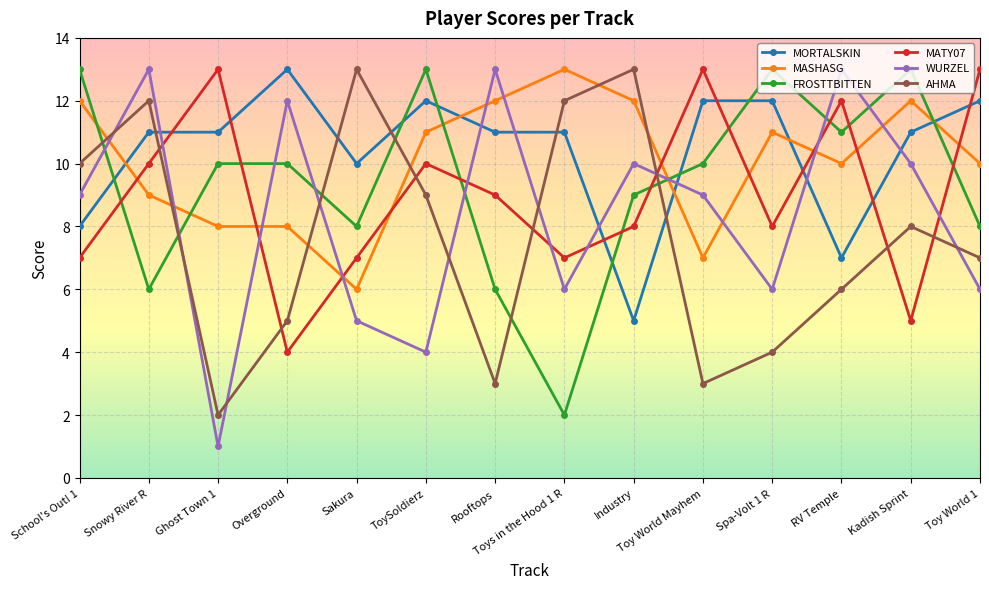

Reading left to right, what are all the values shown in this chart?

MORTALSKIN: School's Out! 1=8	Snowy River R=11	Ghost Town 1=11	Overground=13	Sakura=10	ToySoldierz=12	Rooftops=11	Toys in the Hood 1 R=11	Industry=5	Toy World Mayhem=12	Spa-Volt 1 R=12	RV Temple=7	Kadish Sprint=11	Toy World 1=12
MASHASG: School's Out! 1=12	Snowy River R=9	Ghost Town 1=8	Overground=8	Sakura=6	ToySoldierz=11	Rooftops=12	Toys in the Hood 1 R=13	Industry=12	Toy World Mayhem=7	Spa-Volt 1 R=11	RV Temple=10	Kadish Sprint=12	Toy World 1=10
FROSTTBITTEN: School's Out! 1=13	Snowy River R=6	Ghost Town 1=10	Overground=10	Sakura=8	ToySoldierz=13	Rooftops=6	Toys in the Hood 1 R=2	Industry=9	Toy World Mayhem=10	Spa-Volt 1 R=13	RV Temple=11	Kadish Sprint=13	Toy World 1=8
MATY07: School's Out! 1=7	Snowy River R=10	Ghost Town 1=13	Overground=4	Sakura=7	ToySoldierz=10	Rooftops=9	Toys in the Hood 1 R=7	Industry=8	Toy World Mayhem=13	Spa-Volt 1 R=8	RV Temple=12	Kadish Sprint=5	Toy World 1=13
WURZEL: School's Out! 1=9	Snowy River R=13	Ghost Town 1=1	Overground=12	Sakura=5	ToySoldierz=4	Rooftops=13	Toys in the Hood 1 R=6	Industry=10	Toy World Mayhem=9	Spa-Volt 1 R=6	RV Temple=13	Kadish Sprint=10	Toy World 1=6
AHMA: School's Out! 1=10	Snowy River R=12	Ghost Town 1=2	Overground=5	Sakura=13	ToySoldierz=9	Rooftops=3	Toys in the Hood 1 R=12	Industry=13	Toy World Mayhem=3	Spa-Volt 1 R=4	RV Temple=6	Kadish Sprint=8	Toy World 1=7